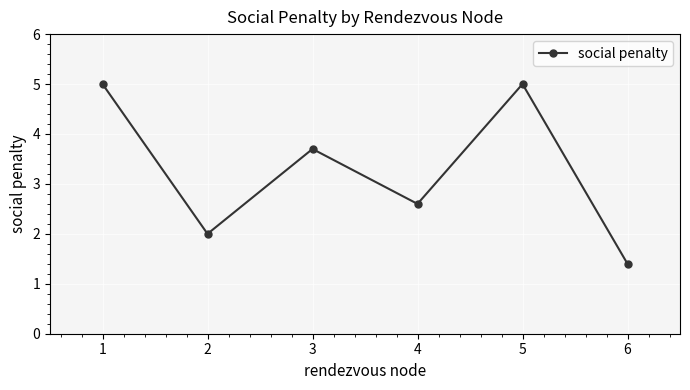

Where is the data nearest to the value 3?

4